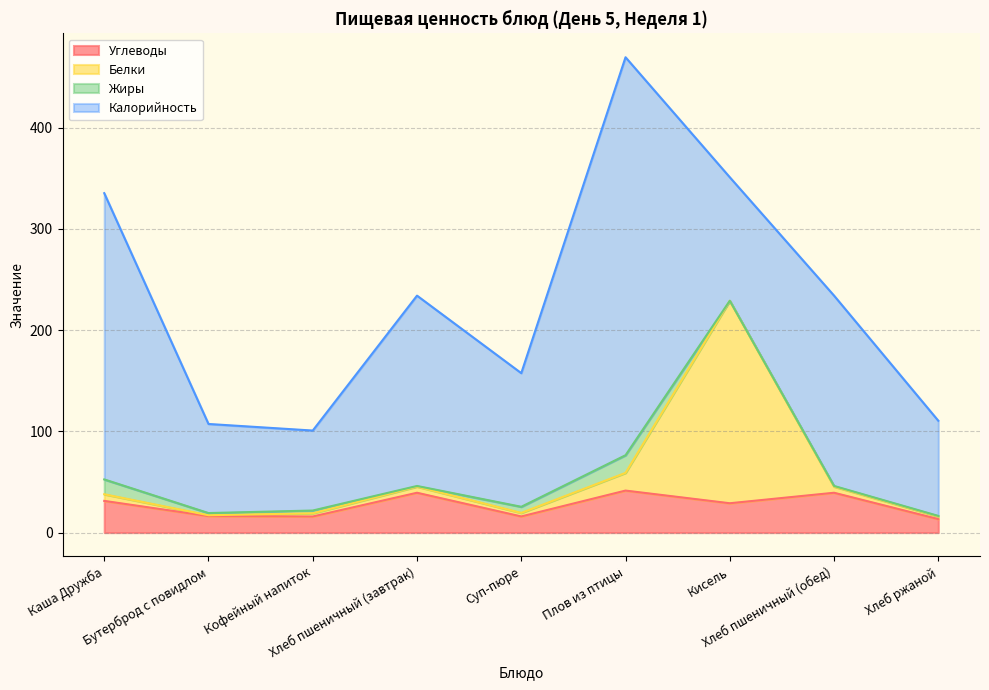

What is the maximum value for Углеводы?

41.5